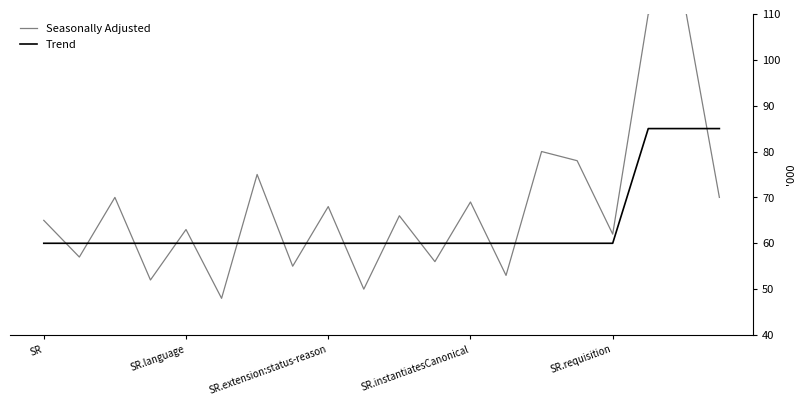

What is the spread (max minus min) of values at 13?

7